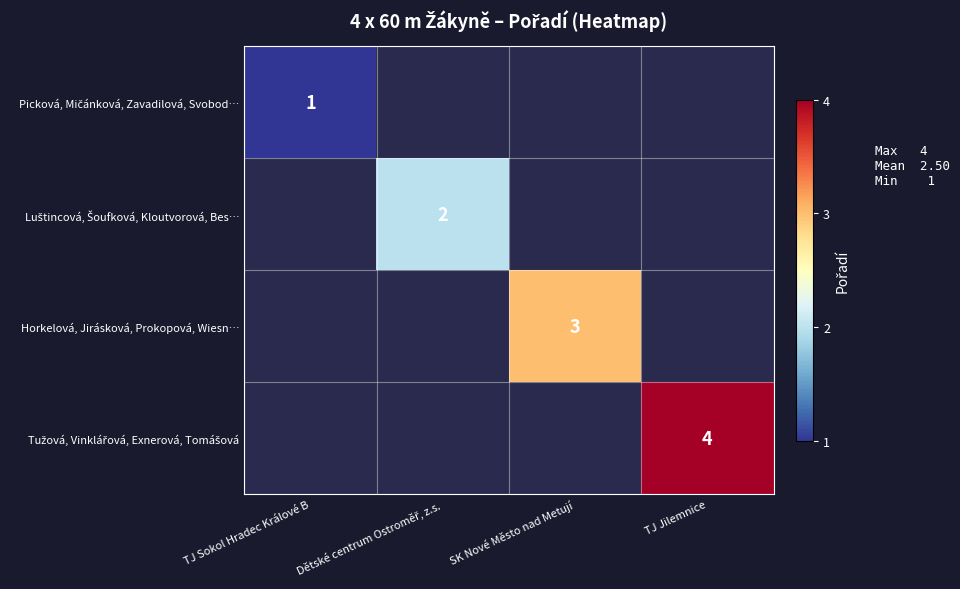

What is the maximum value shown in the chart?

4.0